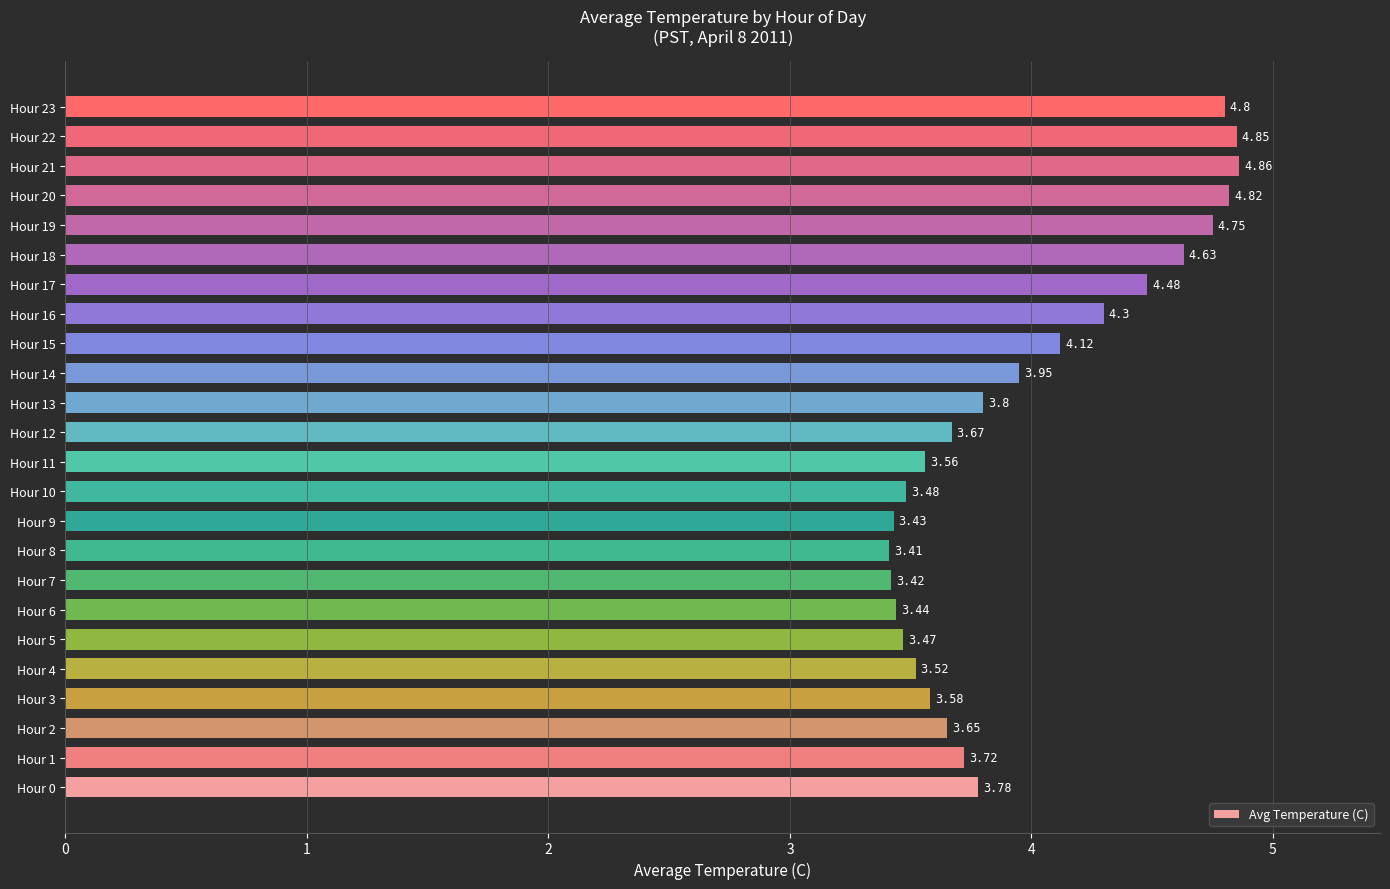

At which category does the chart reach its minimum across all series?

Hour 8